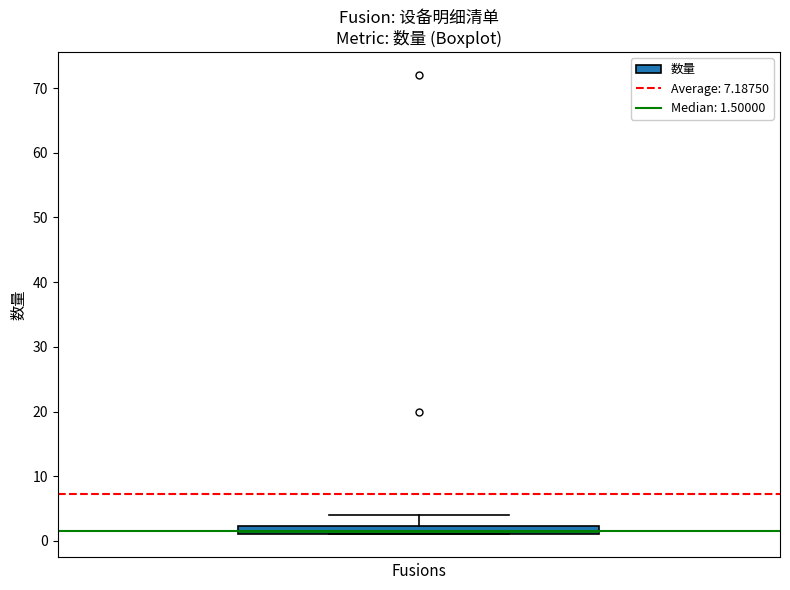

Where does the upper whisker of the box end on the y-axis? The values are not printed on the chart, so give them approximately, as read against the axis.

4